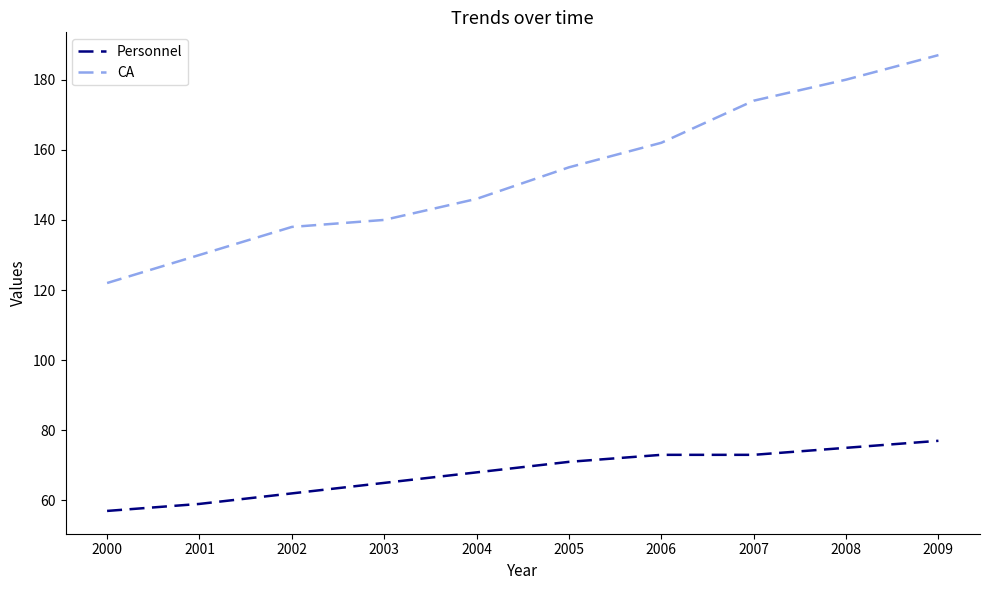

What is the difference between the Personnel values at 2009 and 2005?

6